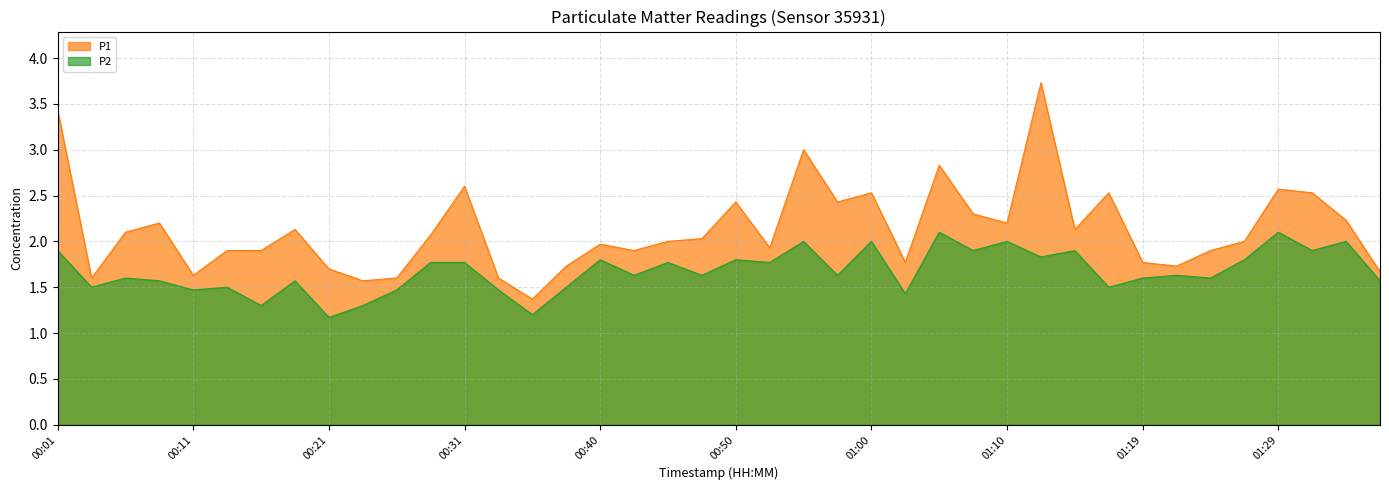

At how many categories does at least one series exceed 2?

20